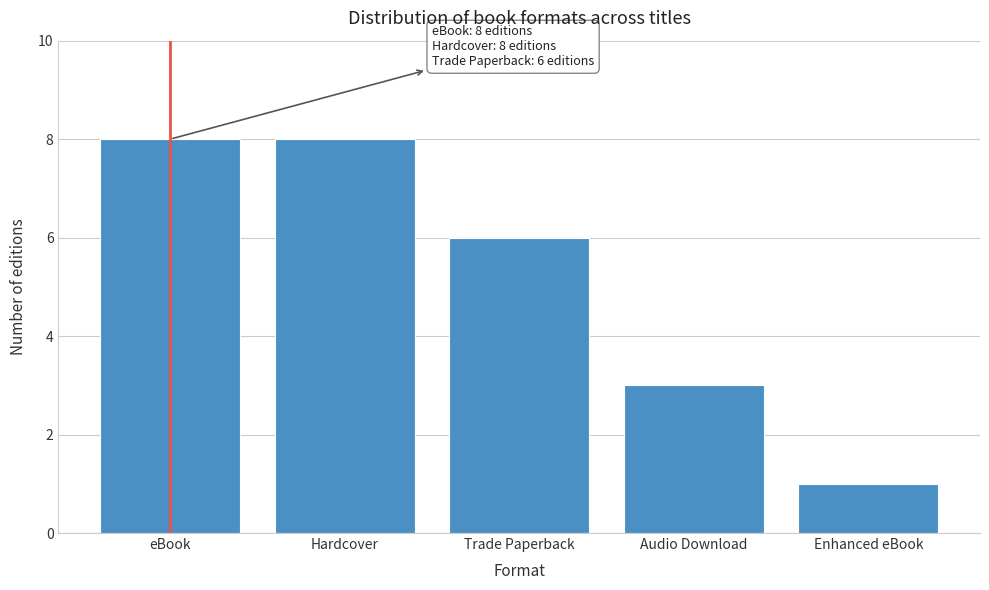

Reading left to right, extract all data points from this chart.

8	8	6	3	1